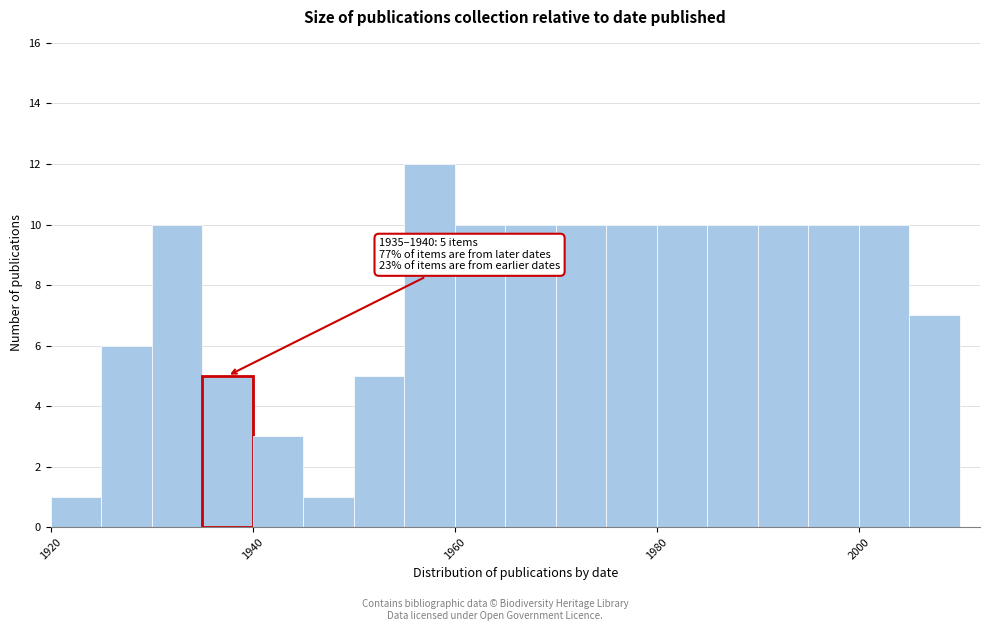

Read against the x-axis, roughly where is the centre of the tallest bar?

1958